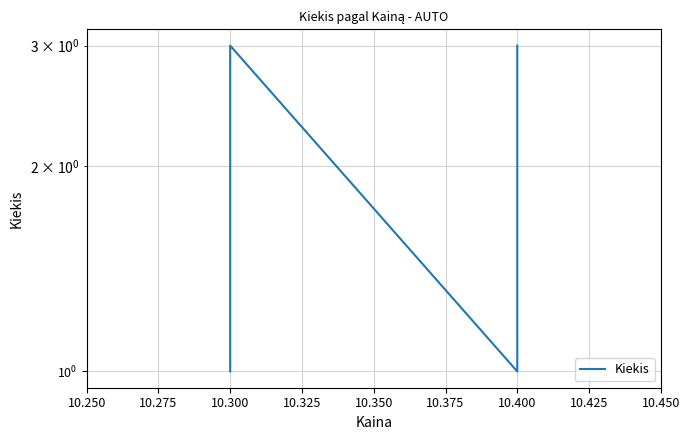

Reading left to right, transcribe all the data shown in this chart.

1	3	1	3